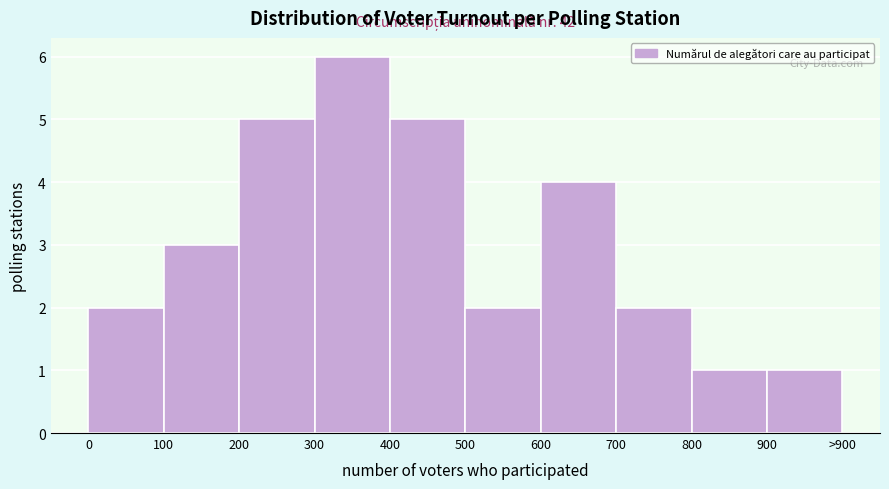

Reading right to left, extract all data points from this chart.

1	1	2	4	2	5	6	5	3	2